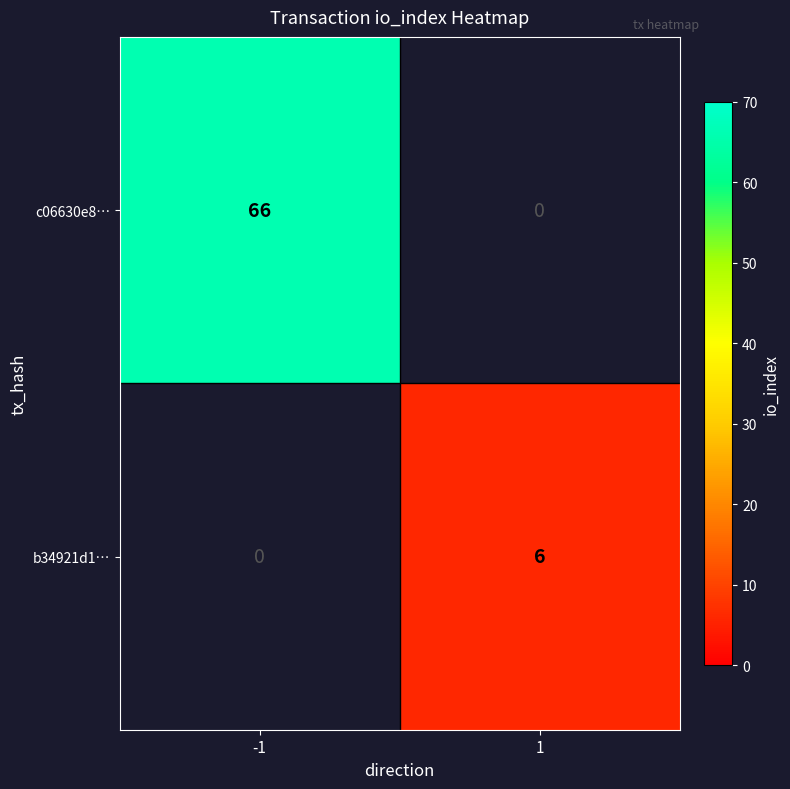

The b34921d1… series shows 10 at 1. True or false?

False